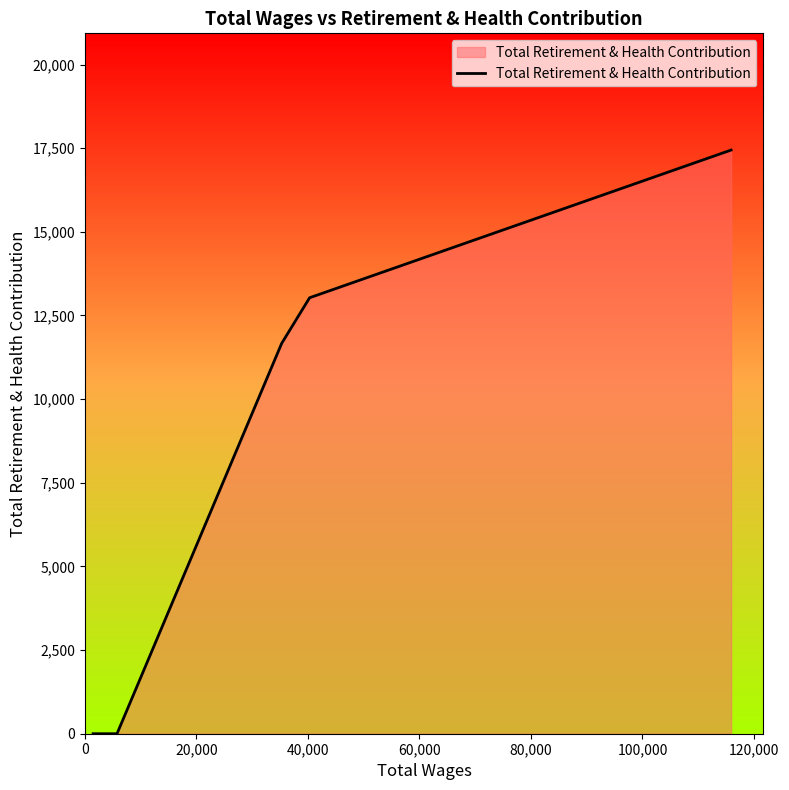

Does the chart display data point markers on the line(s)?

No